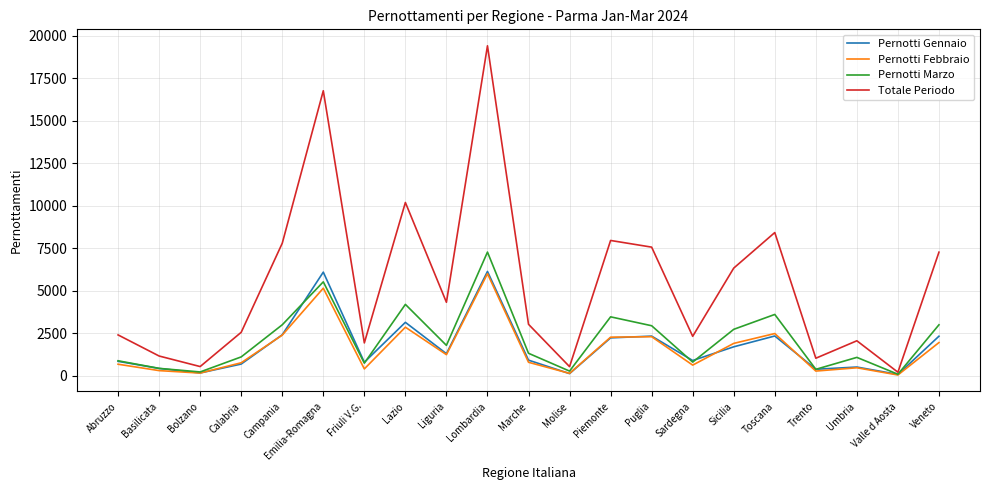

Which category has the highest value across all series?

Lombardia